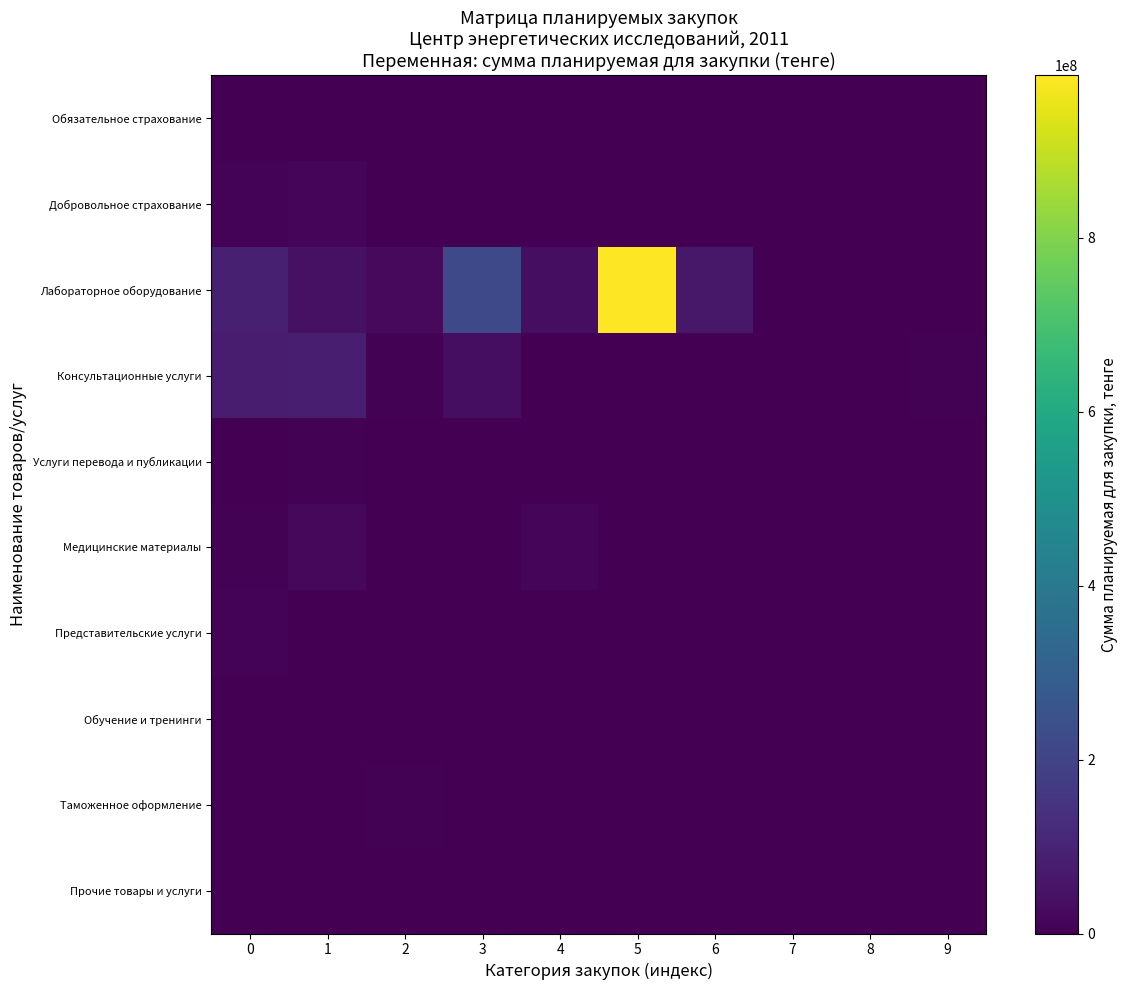

Which series has the largest range (max minus min)?

Лабораторное оборудование